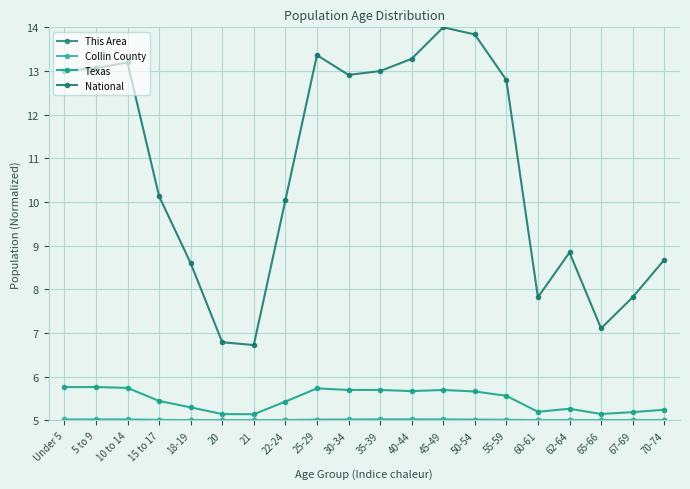

How many interior local peaks does the National series have?

4